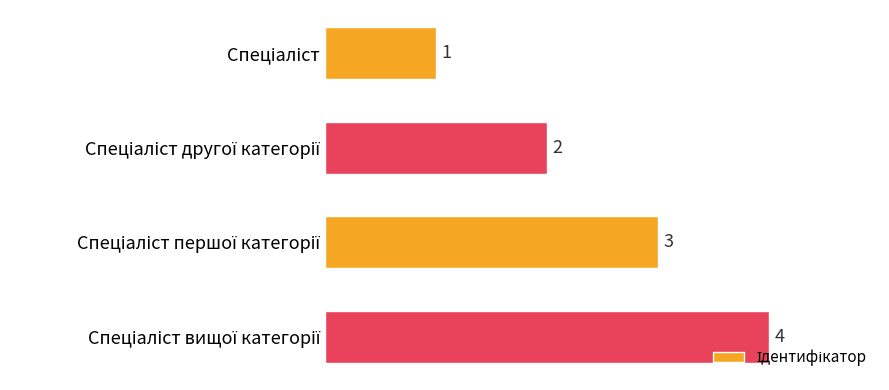

How many values are between 2 and 4?

3